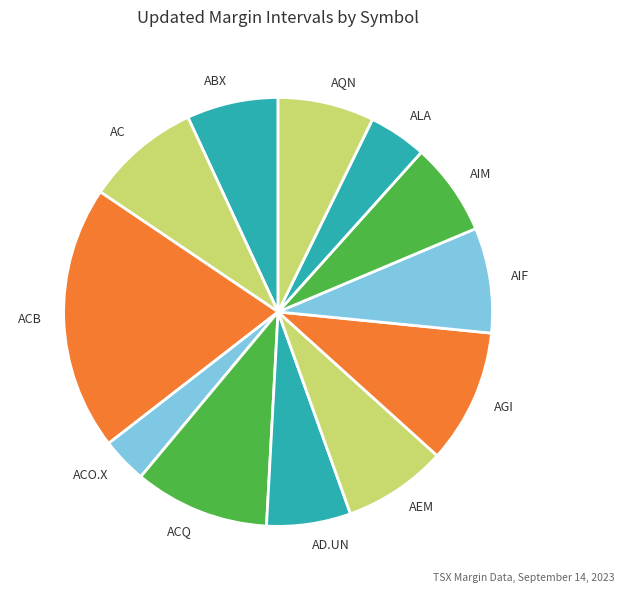

What is the smallest slice in the pie chart?

ACO.X